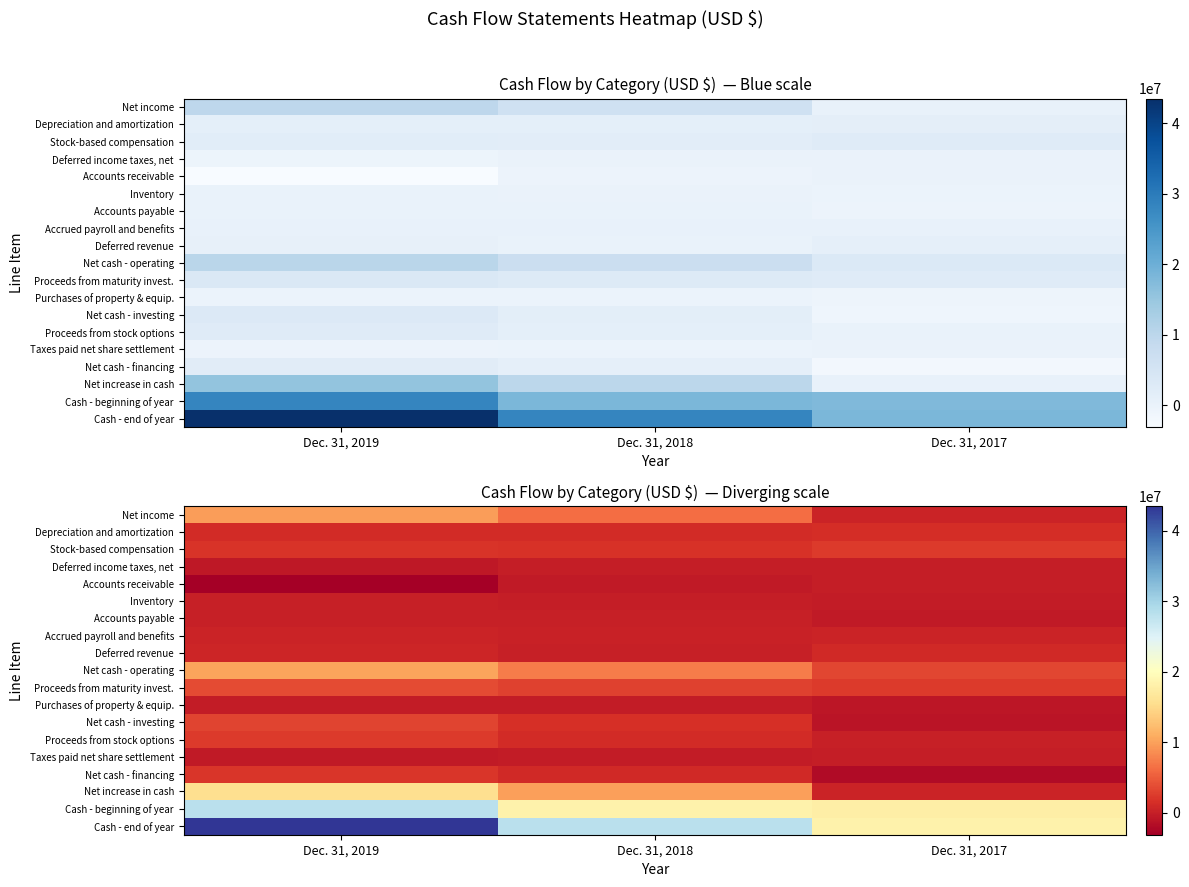

What is the spread (max minus min) of values at Dec. 31, 2019?

46596430